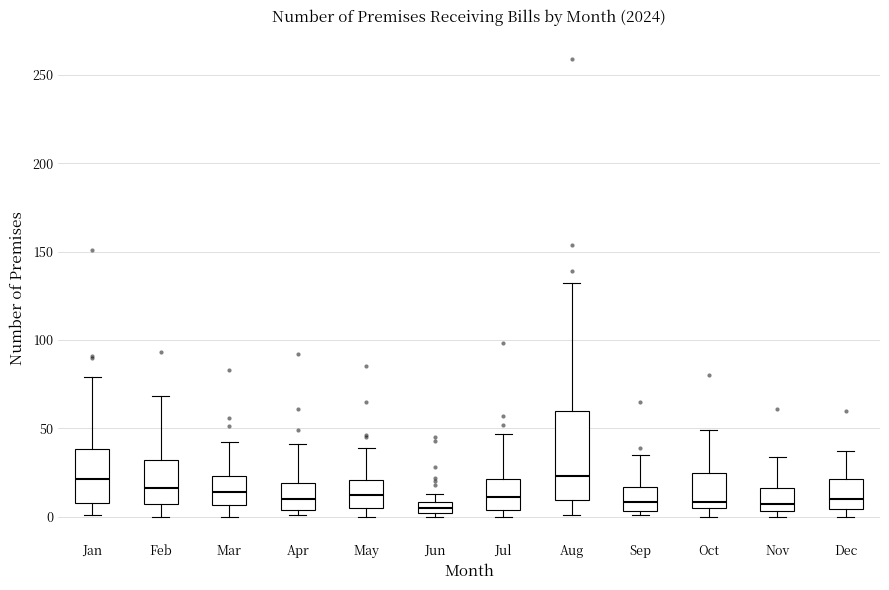

Where is the upper edge of the box for Nov on the y-axis? The values are not printed on the chart, so give them approximately, as read against the axis.

15